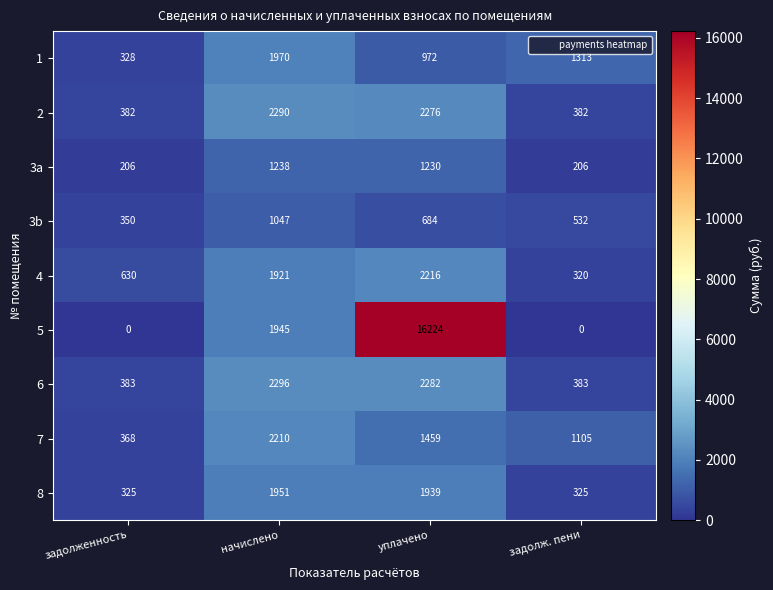

Which category has the highest value in the 4 series?

уплачено